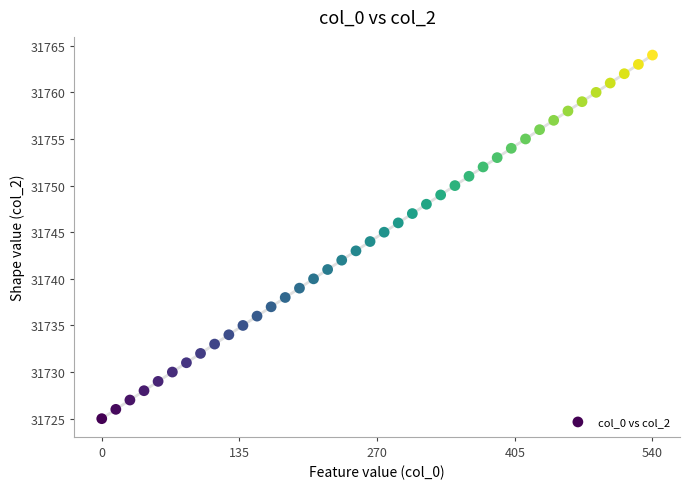

Count the number of points in this scatter plot.

40